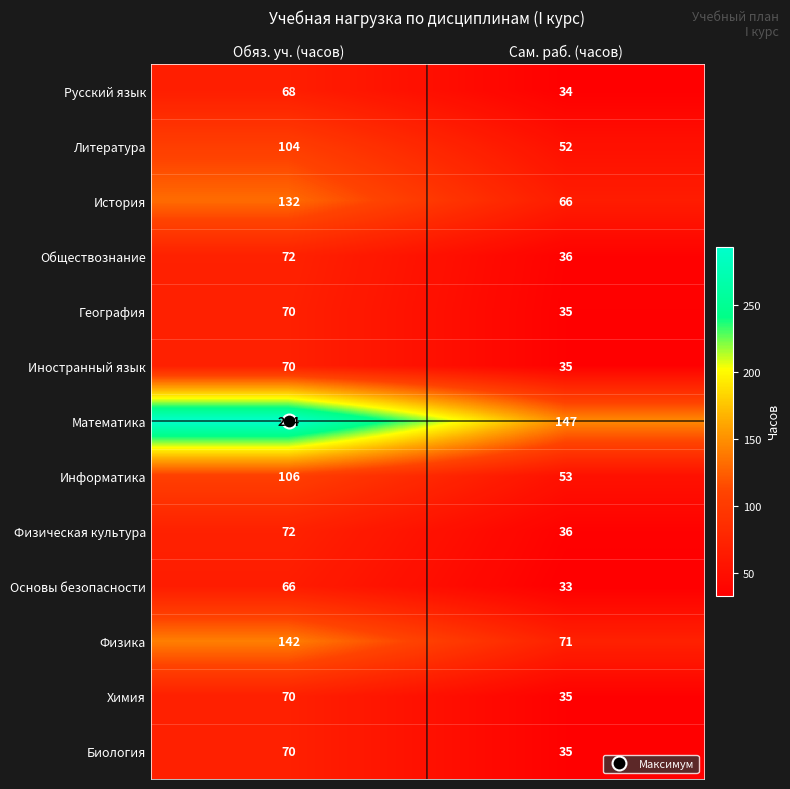

Rank the categories by Физическая культура value from lowest to highest.

Сам. раб. (часов), Обяз. уч. (часов)